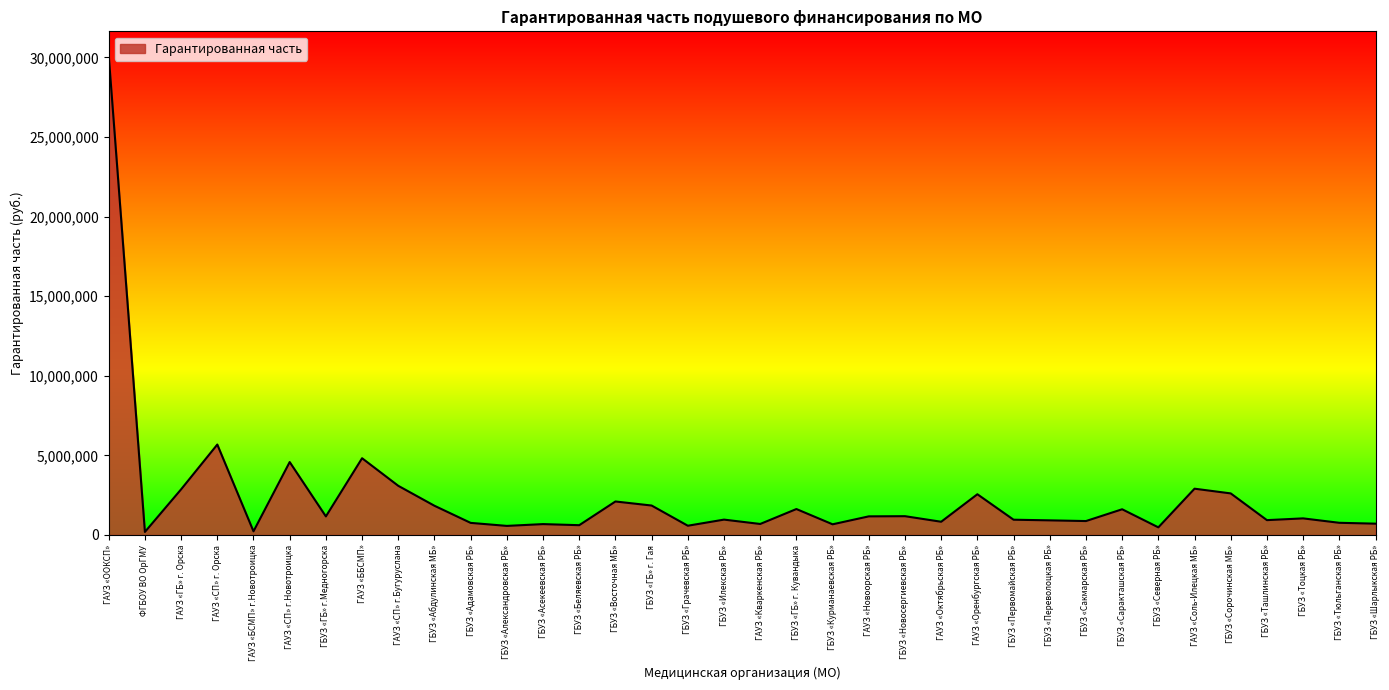

What is the greatest value displayed?

30128502